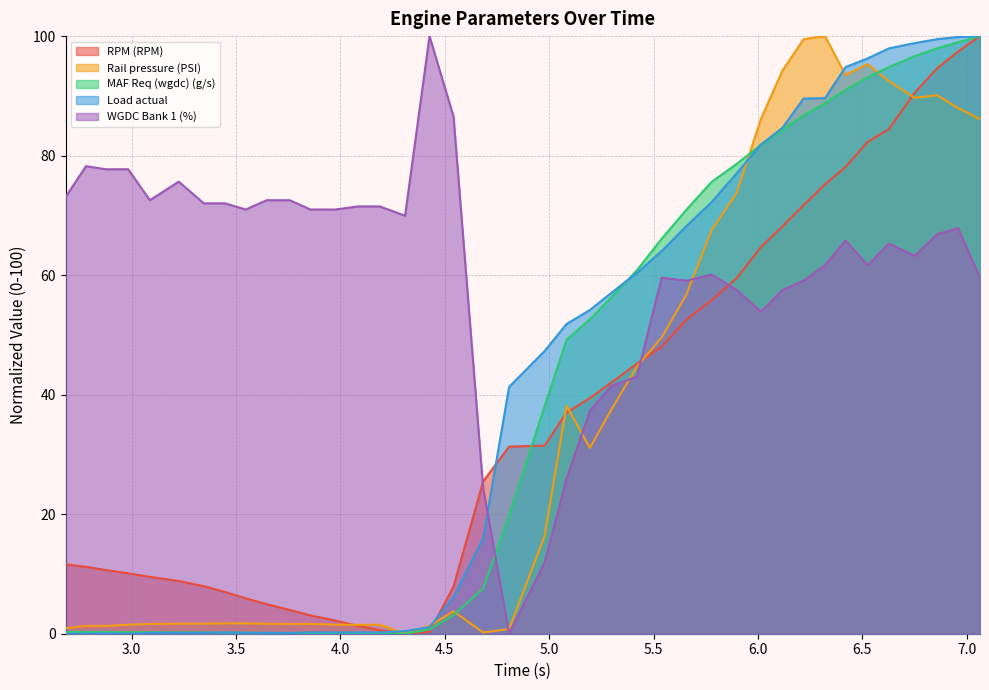

What are all the series names shown in the legend?

RPM (RPM), Rail pressure (PSI), MAF Req (wgdc) (g/s), Load actual, WGDC Bank 1 (%)